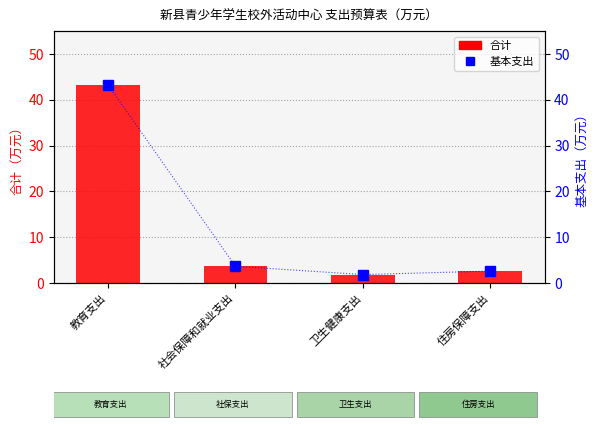

Which series has the largest range (max minus min)?

合计